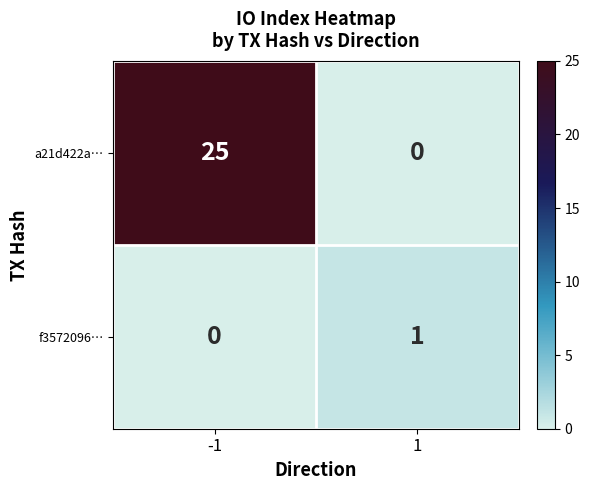

At how many categories does at least one series exceed 4?

1